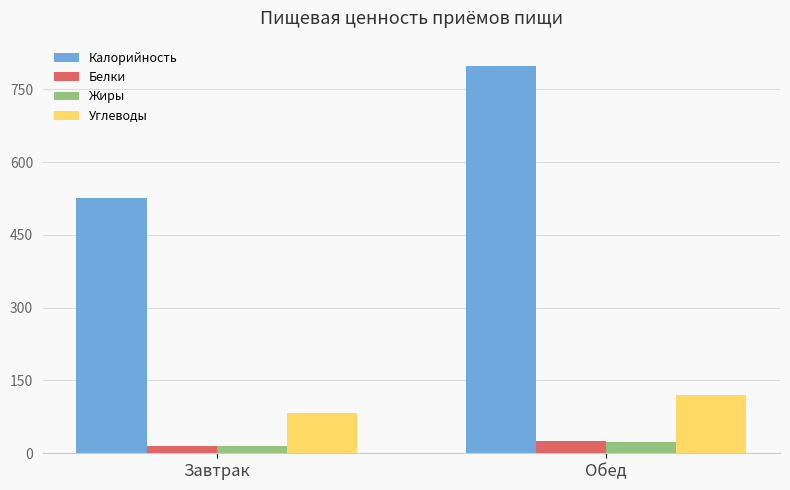

Which series has the widest spread of values?

Калорийность